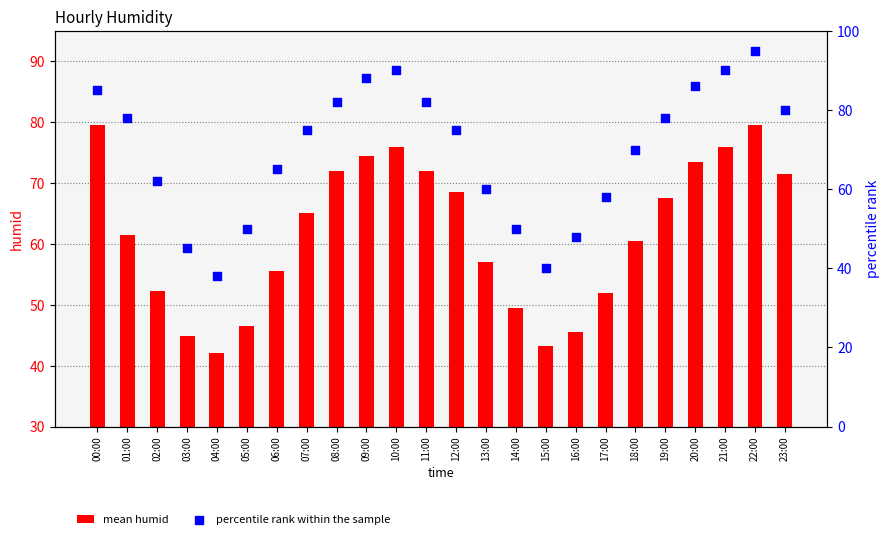

Is the value of mean humid at 16:00 greater than the value of percentile rank within the sample at 18:00?

No